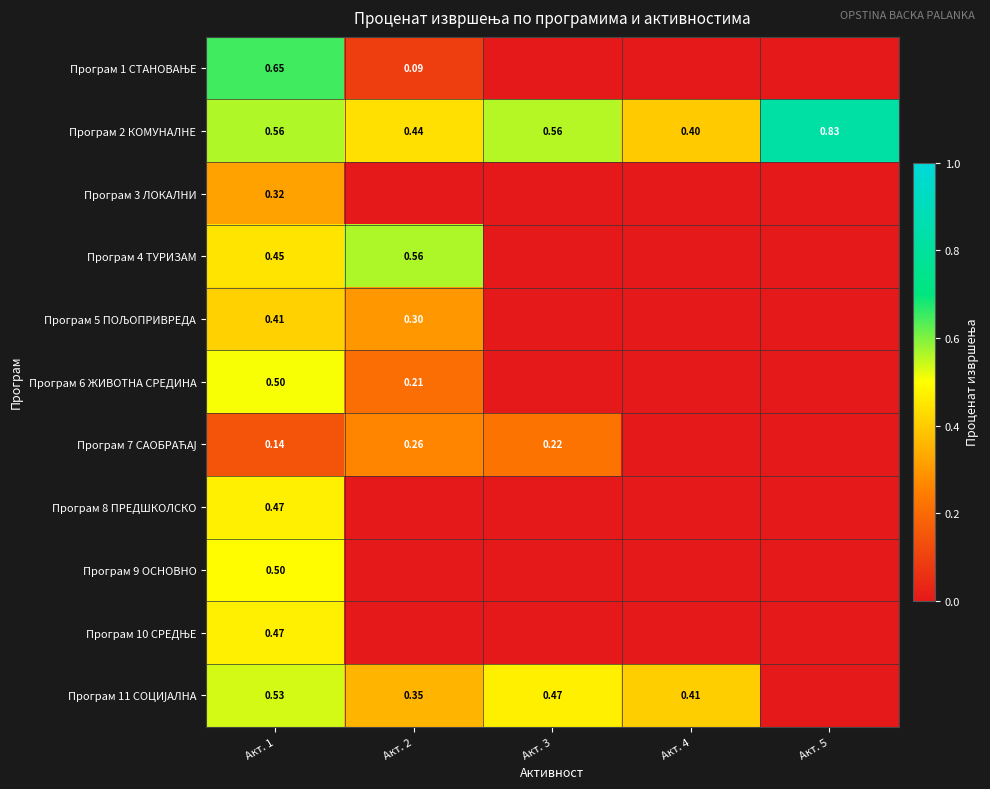

Rank the series at Акт. 5 from lowest to highest value.

Програм 1 СТАНОВАЊЕ, Програм 3 ЛОКАЛНИ, Програм 4 ТУРИЗАМ, Програм 5 ПОЉОПРИВРЕДА, Програм 6 ЖИВОТНА СРЕДИНА, Програм 7 САОБРАЋАЈ, Програм 8 ПРЕДШКОЛСКО, Програм 9 ОСНОВНО, Програм 10 СРЕДЊЕ, Програм 11 СОЦИЈАЛНА, Програм 2 КОМУНАЛНЕ